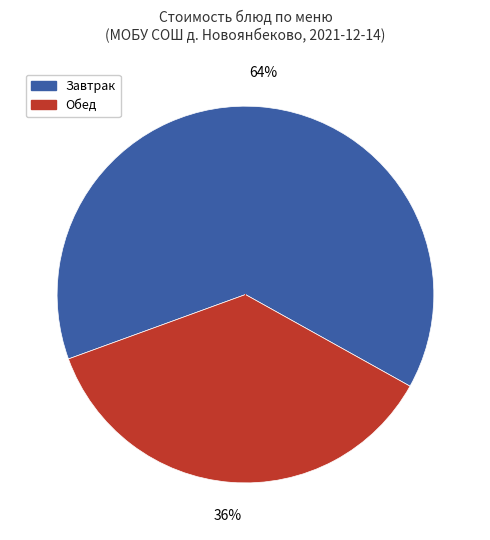

To the nearest percent, what is the average slice percentage?

50%